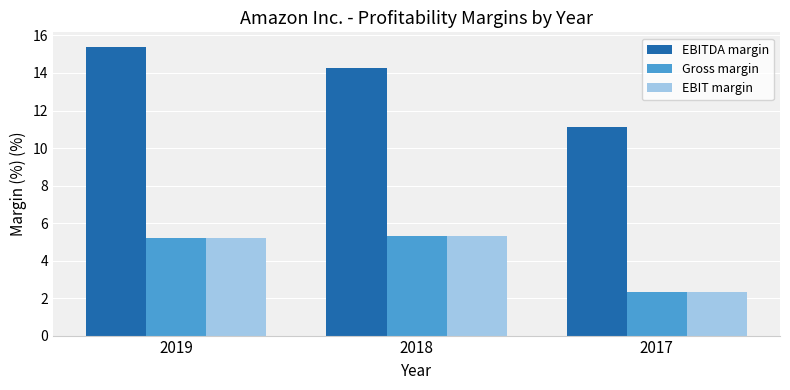

At how many categories does at least one series exceed 10?

3